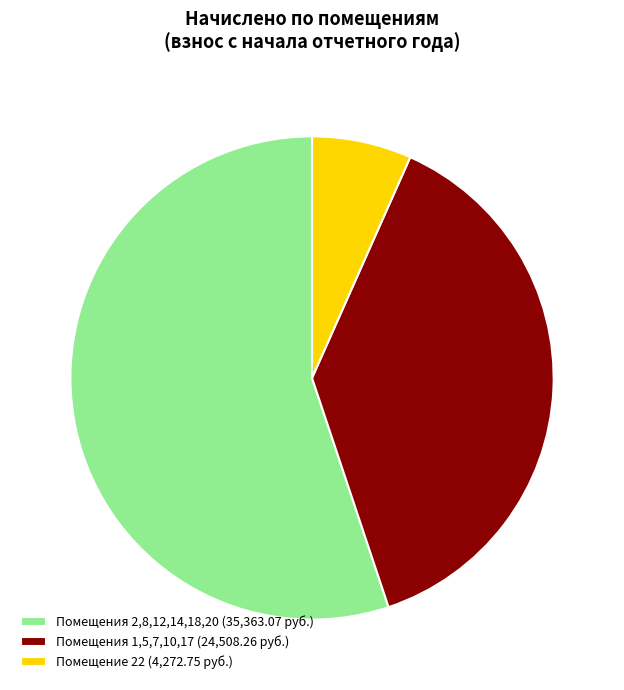

Which has a higher value, Помещения 2,8,12,14,18,20 (35,363.07 руб.) or Помещение 22 (4,272.75 руб.)?

Помещения 2,8,12,14,18,20 (35,363.07 руб.)